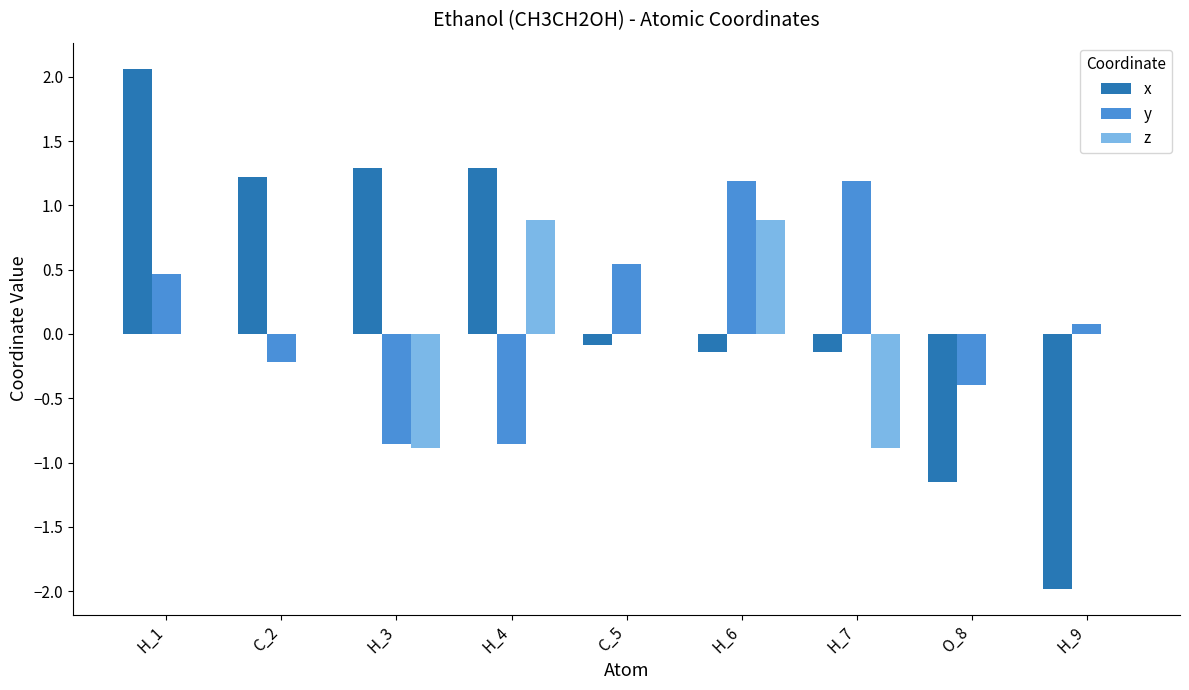

The value of z at H_6 is 0.9. True or false?

True